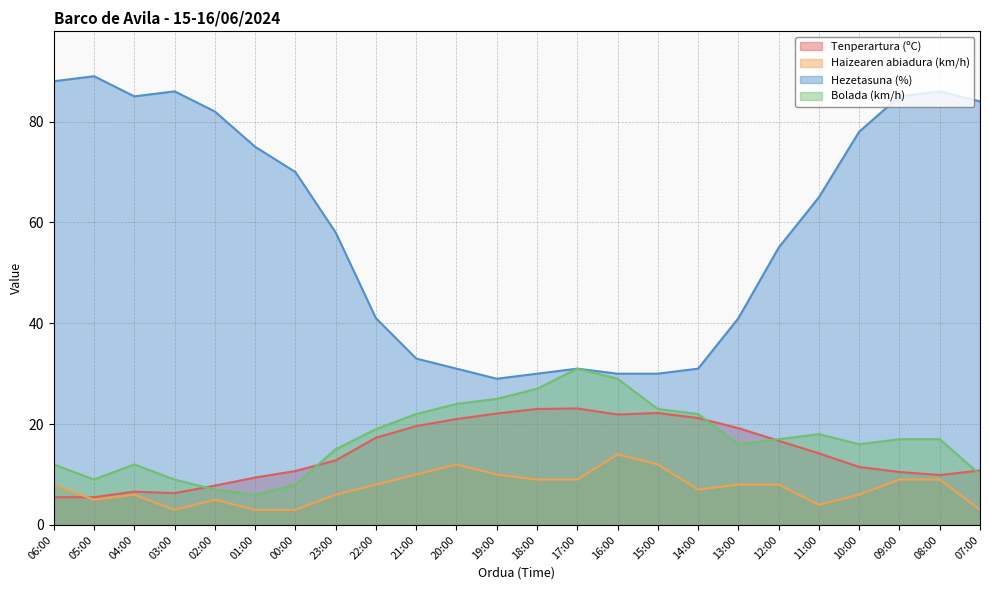

What is the value of the Tenperartura (ºC) point at the 7th from the left?

10.7